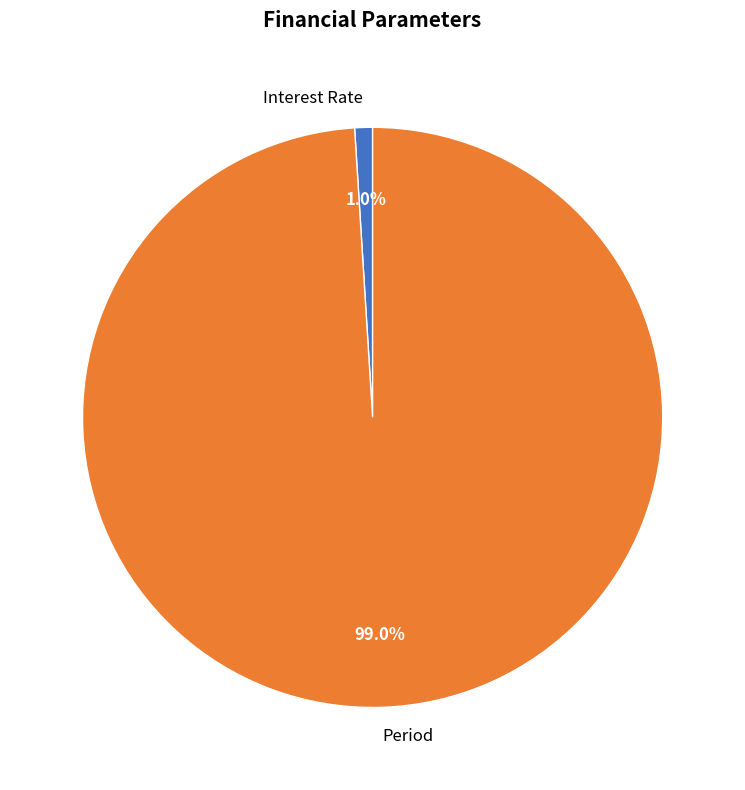

Combined, what portion of the pie is Period and Interest Rate?

100.0%